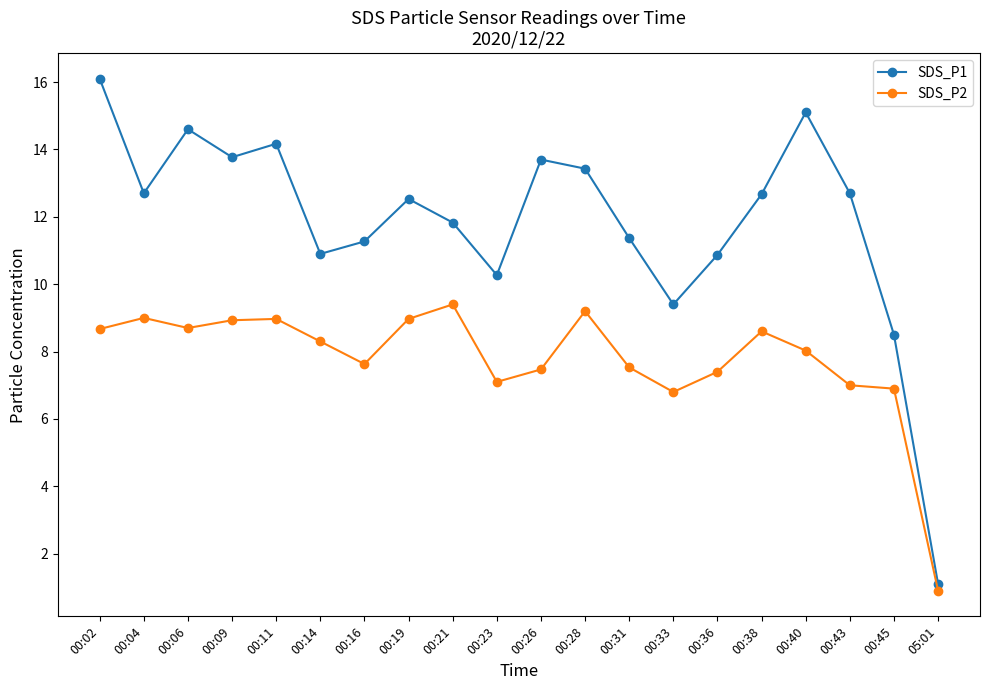

Count the number of data series in this chart.

2